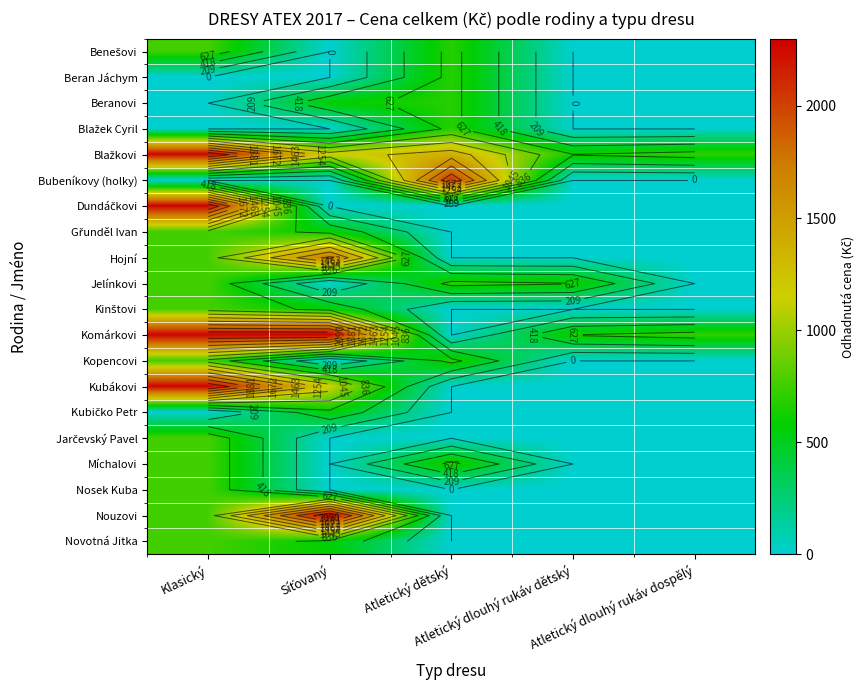

Count the number of categories in the chart.

5